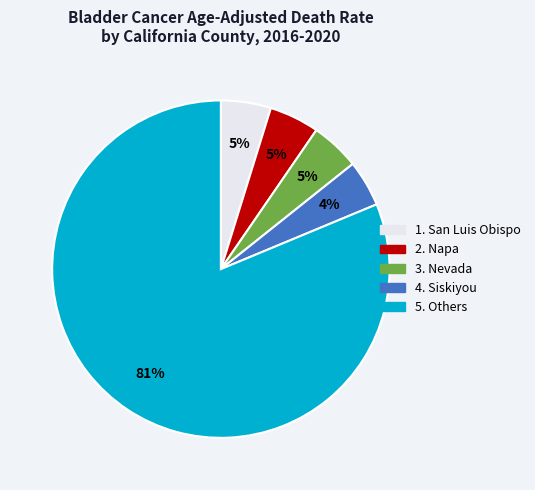

To the nearest percent, what is the average slice percentage?

20%